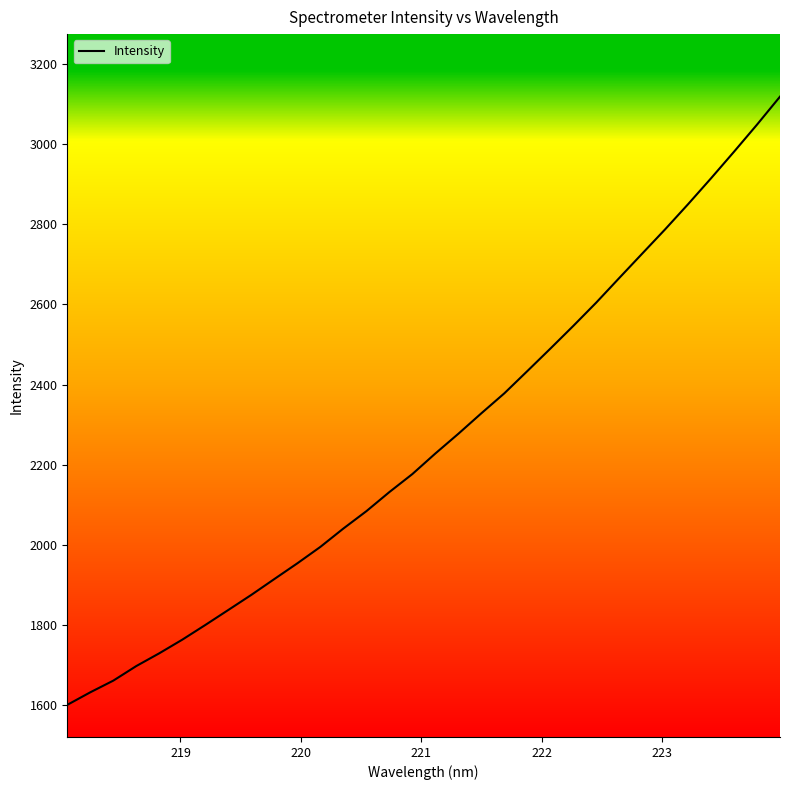

What is the difference between the maximum and minimum values?

1516.7